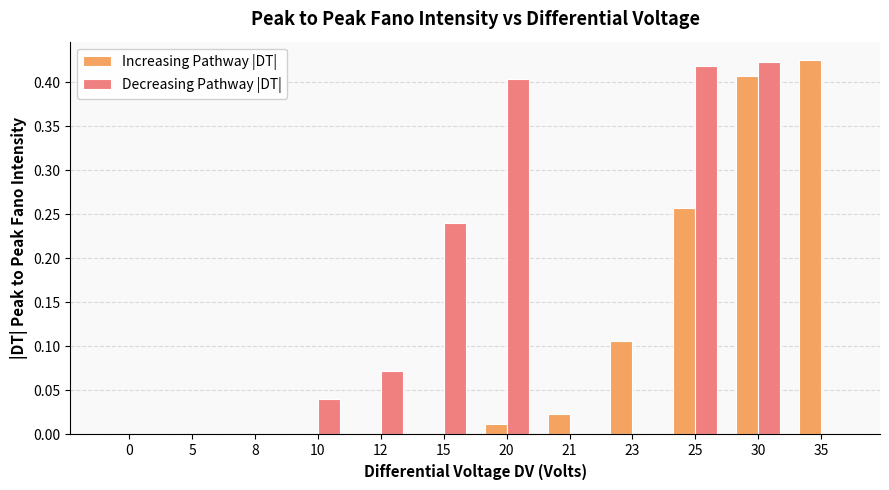

Which category has the highest value in the Increasing Pathway |DT| series?

35